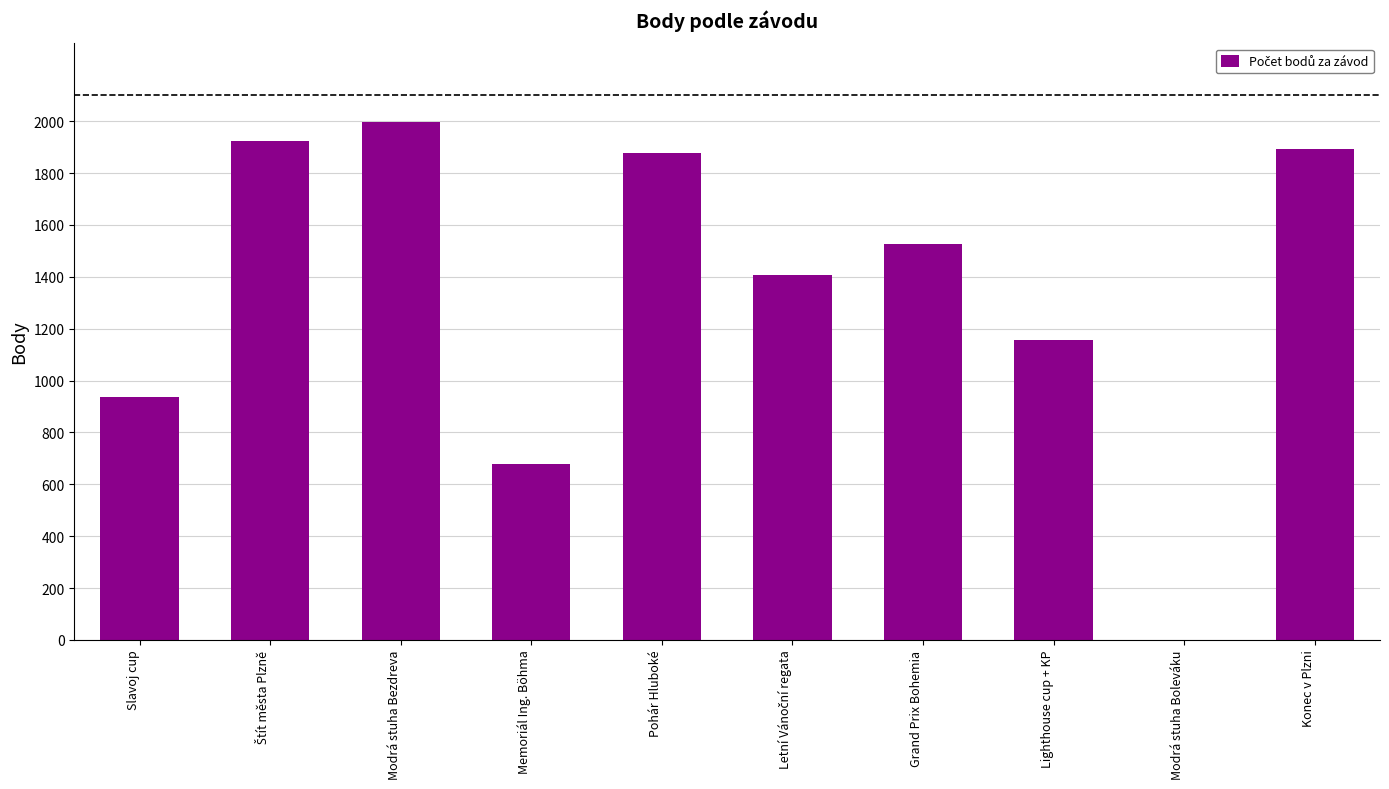

Which category has the highest value across all series?

Modrá stuha Bezdreva